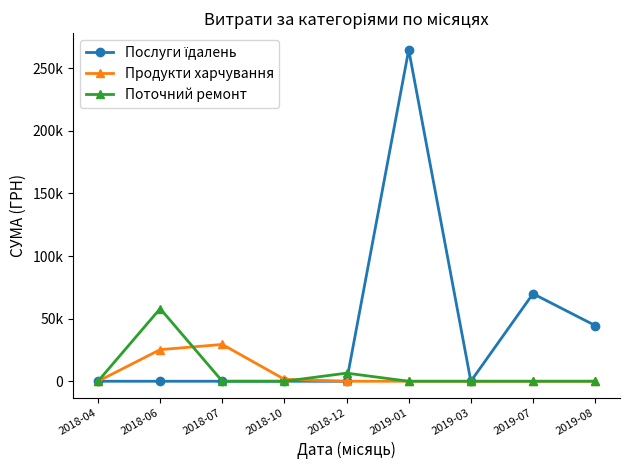

What is the value of the Послуги їдалень point at the 6th from the left?

264698.4